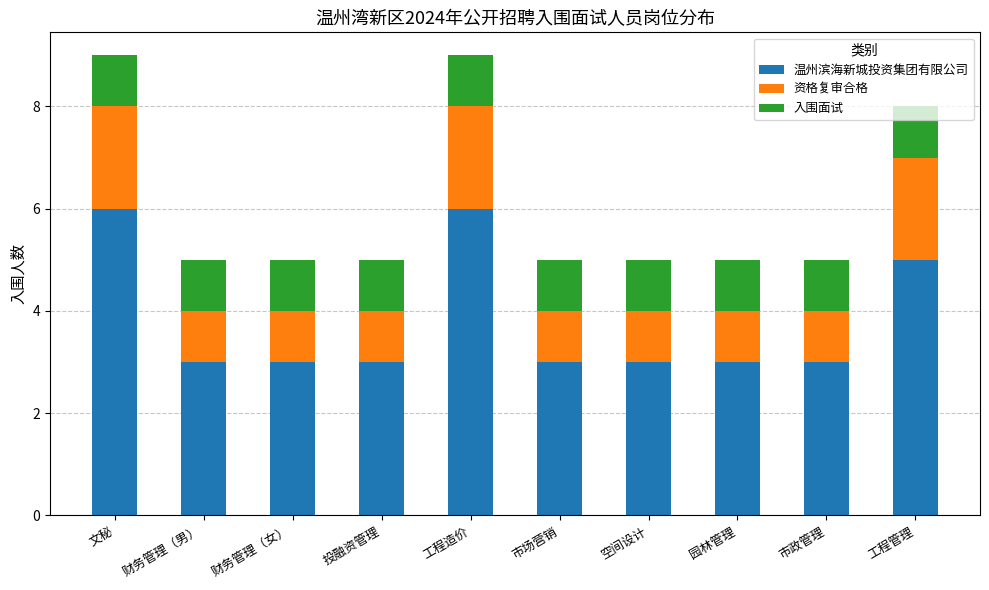

True or false: 温州滨海新城投资集团有限公司 has a value of 3 at 市政管理.

True